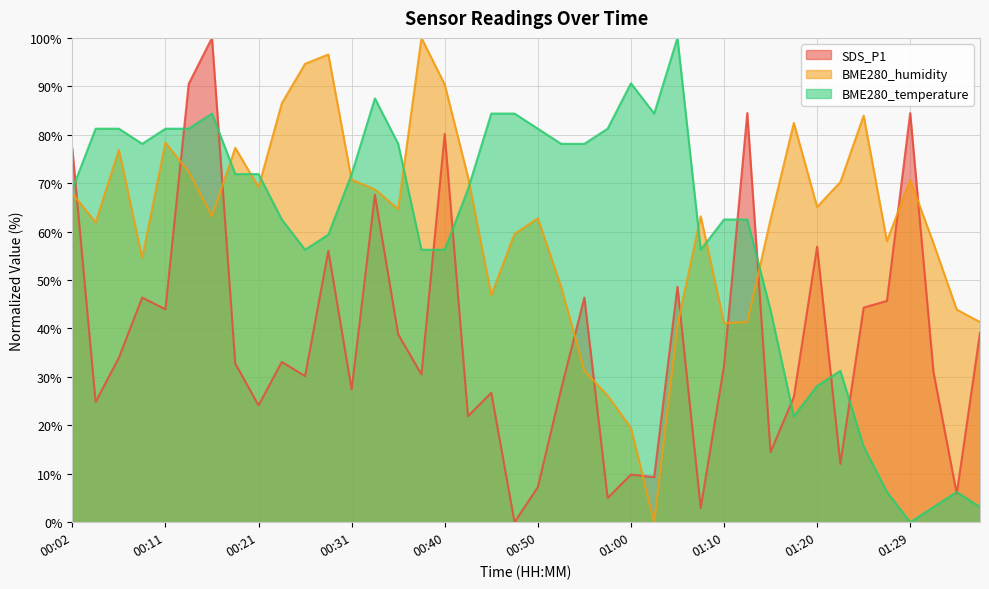

Where is the first local minimum for BME280_humidity?

00:04